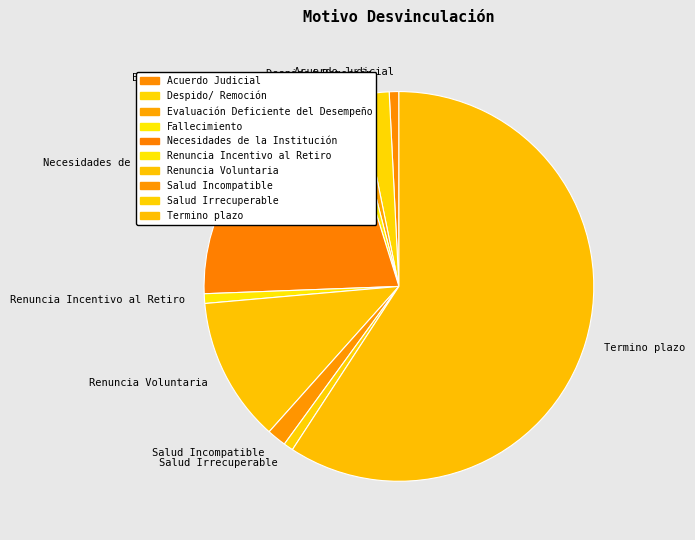

How many segments does this pie chart have?

10